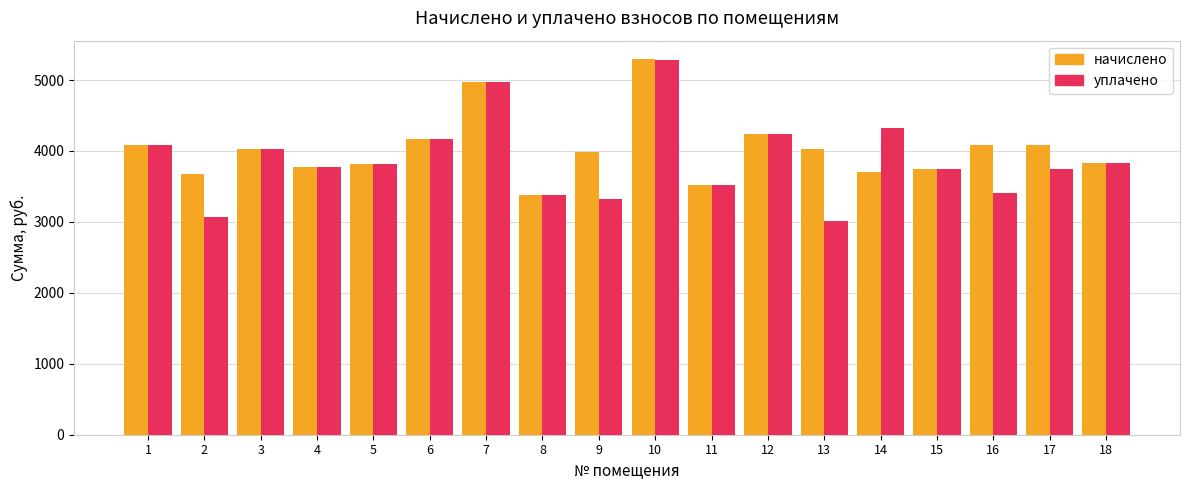

True or false: начислено has a value of 4239.4 at 12.

True